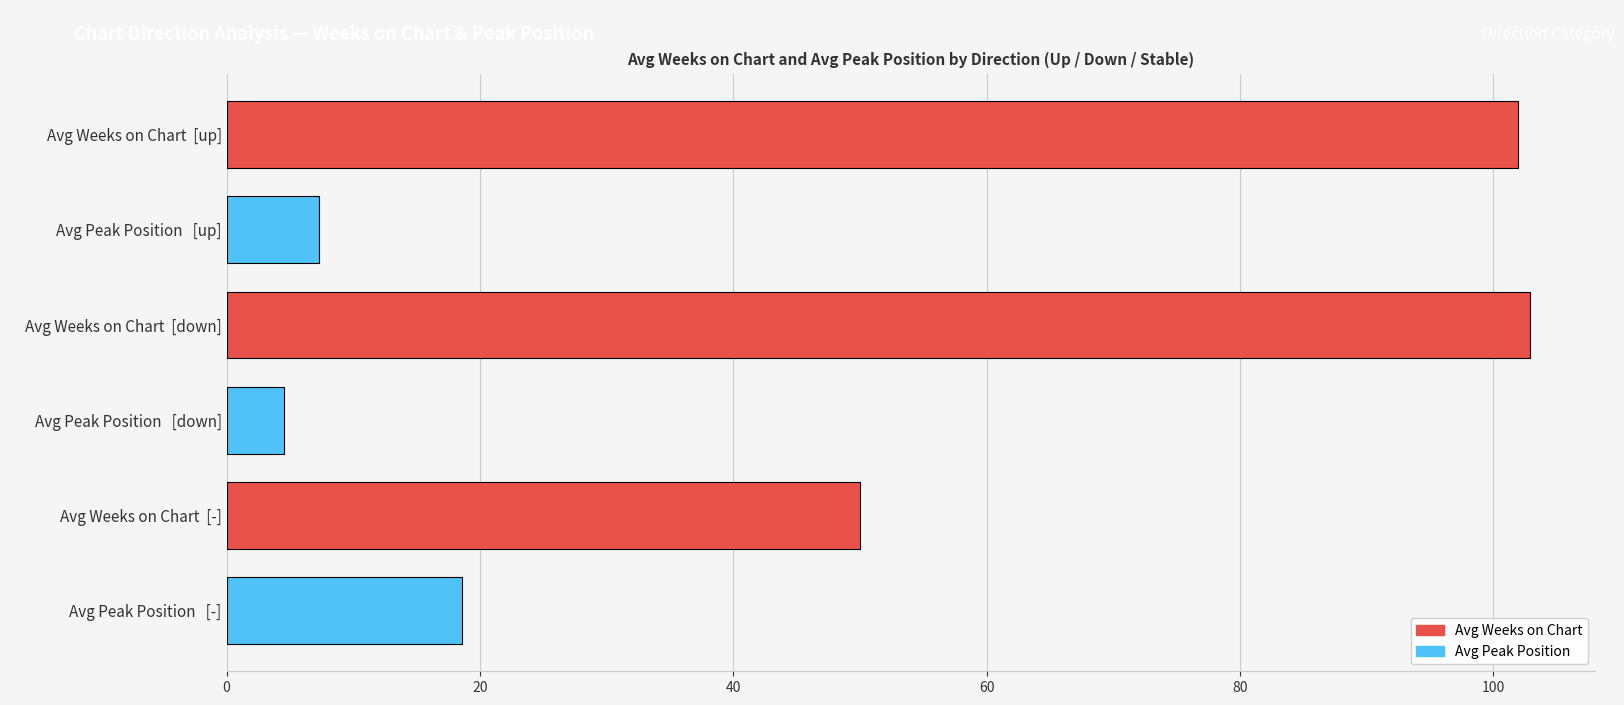

What is the label of the 2nd bar from the top?

Avg Peak Position   [up]